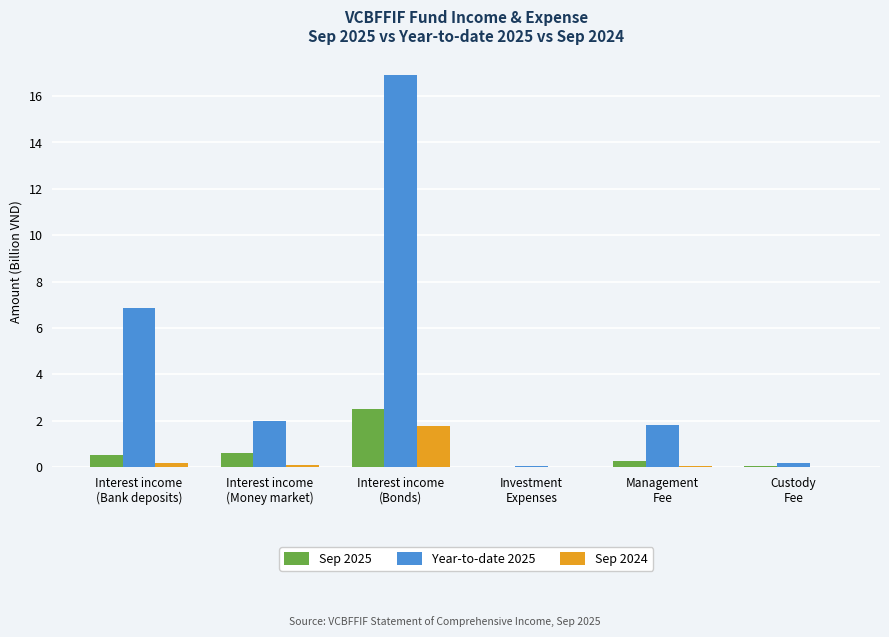

How many groups of bars are there?

6